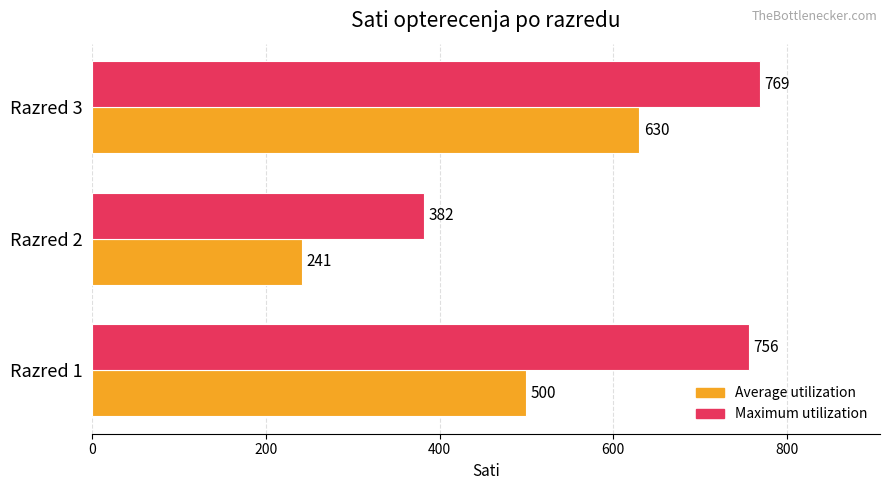

What is the difference between the maximum and second lowest values in the Average utilization series?

130.0